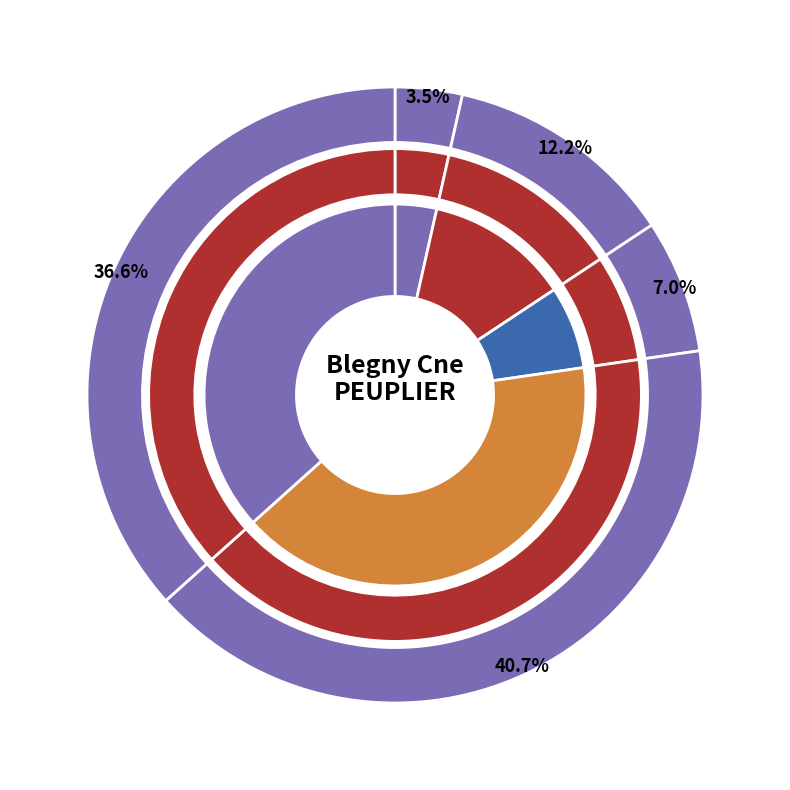

How much of the chart is everything except G?

63.4%